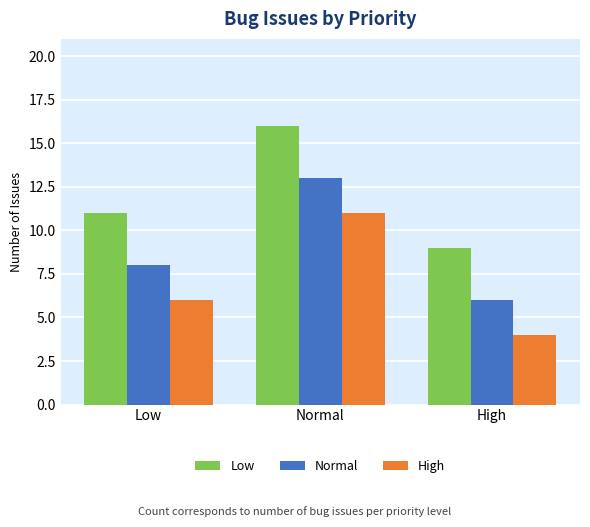

At which label does High reach its minimum?

High